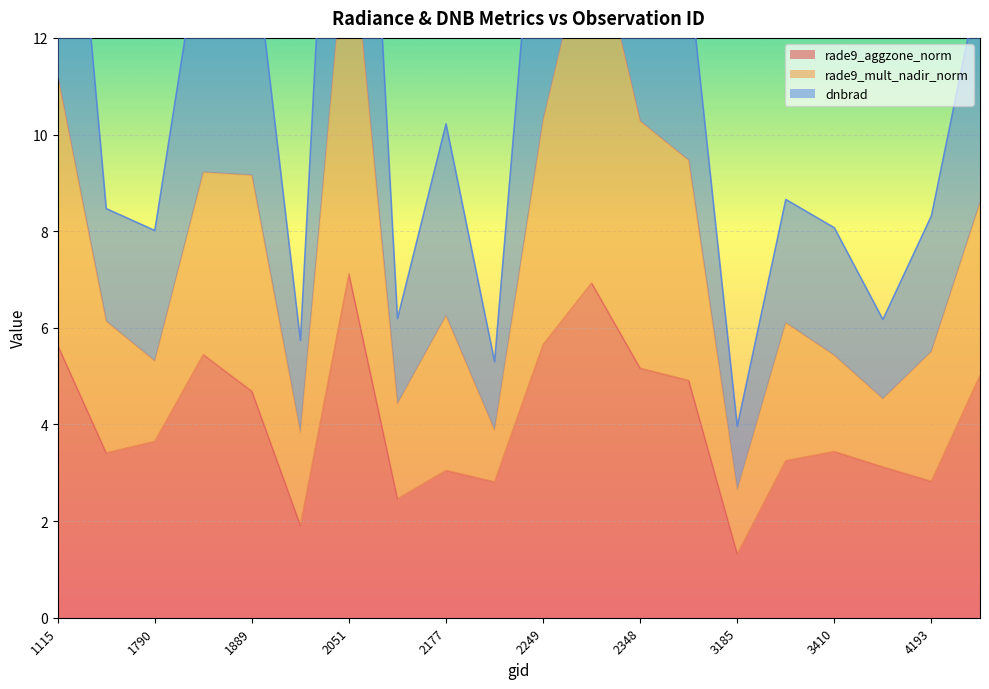

What is the highest value of the rade9_aggzone_norm series?

7.1